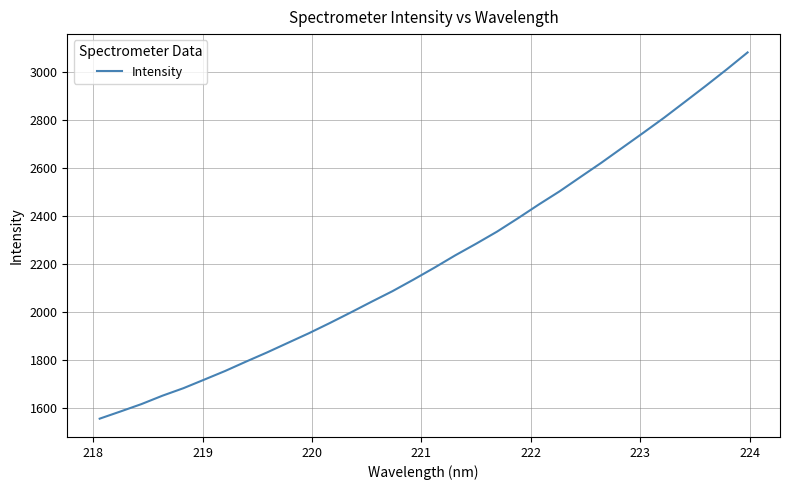

What is the minimum value shown in the chart?

1557.6